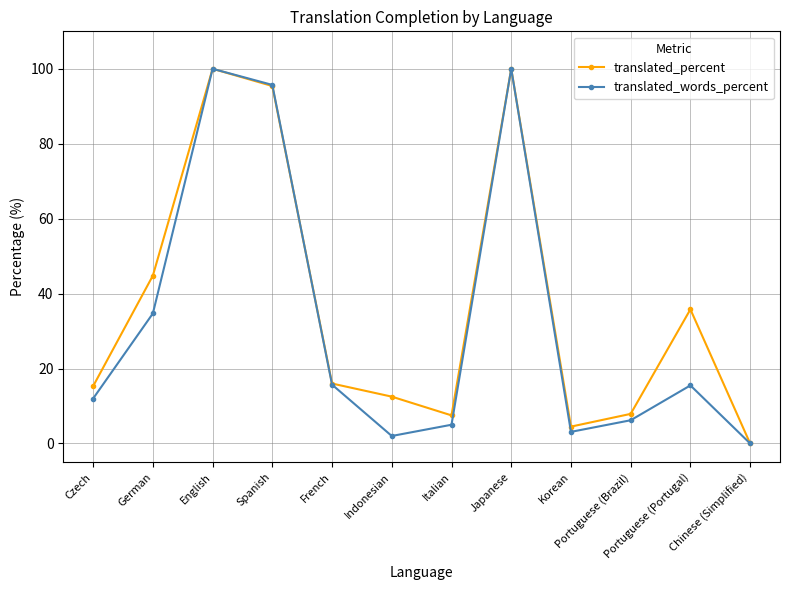

True or false: translated_words_percent has more than 1 points higher than both neighbors.

True